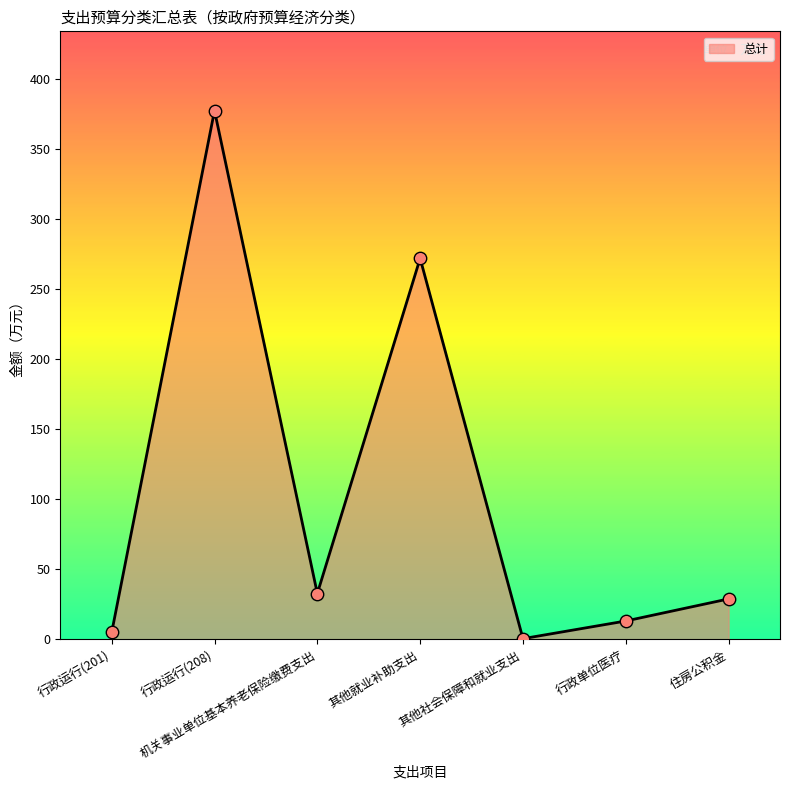

Which has a higher value, 其他社会保障和就业支出 or 其他就业补助支出?

其他就业补助支出